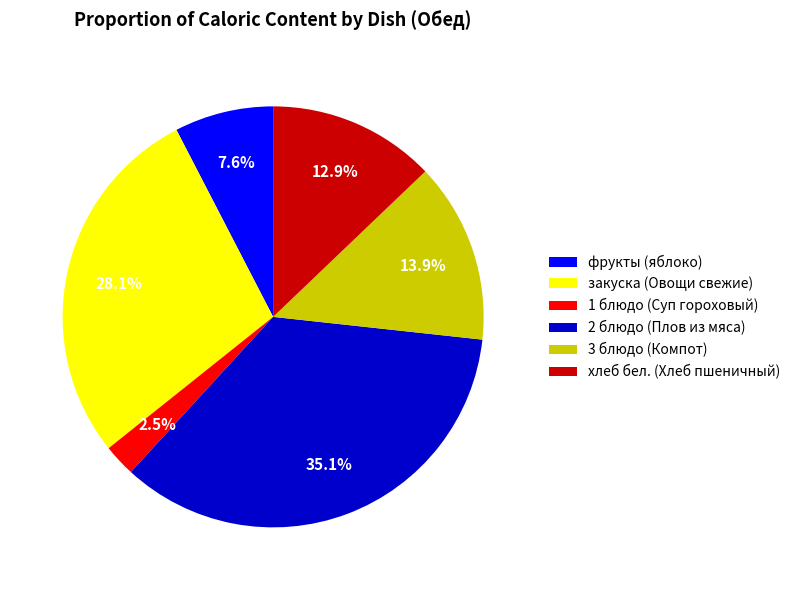

Count the number of slices in the pie.

6